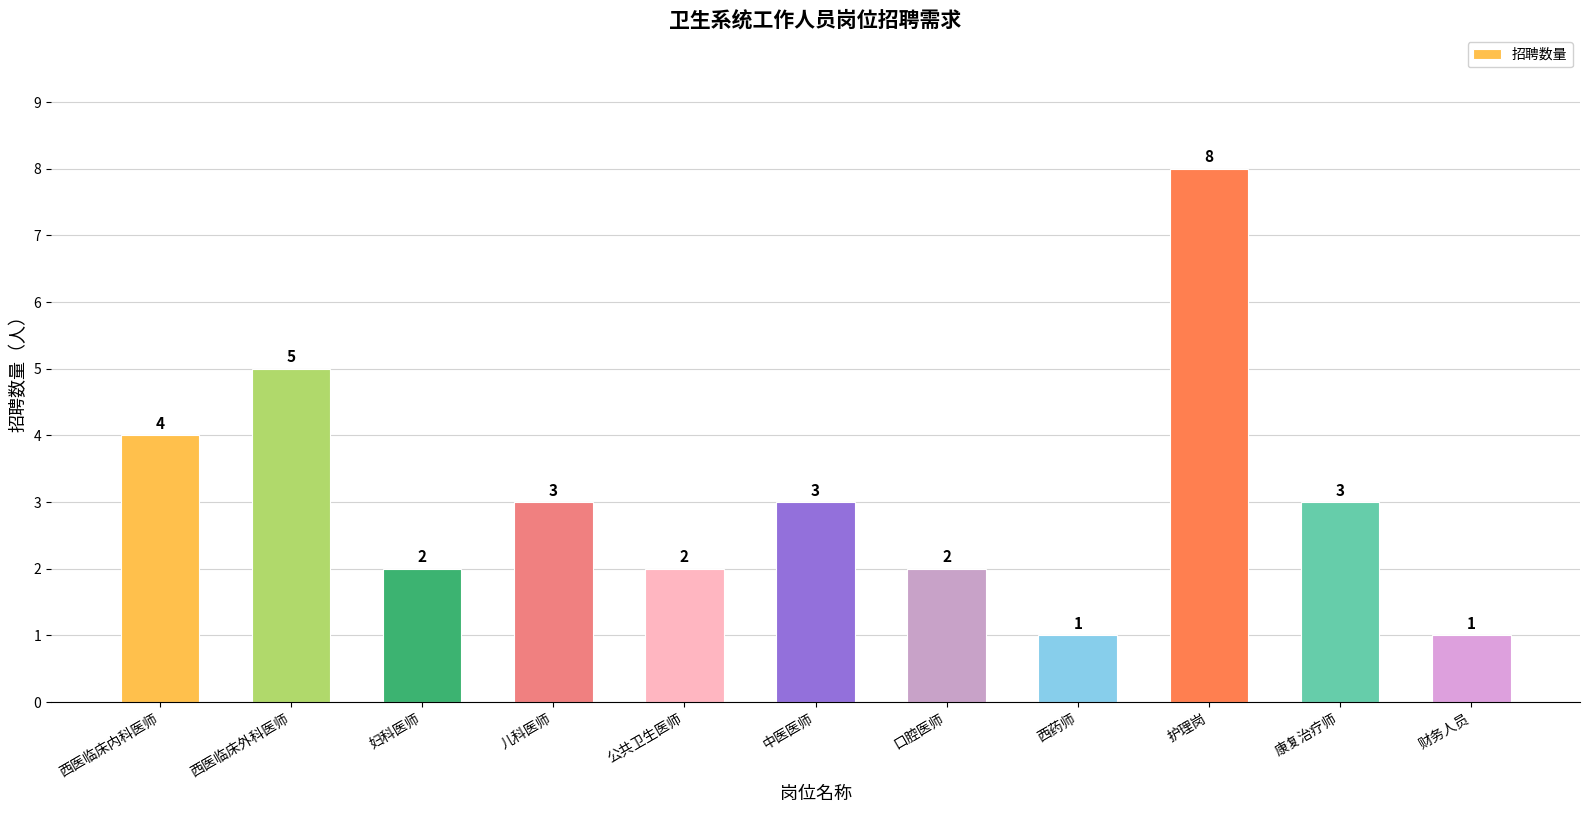

Is it true that the value at 康复治疗师 is 1?

False